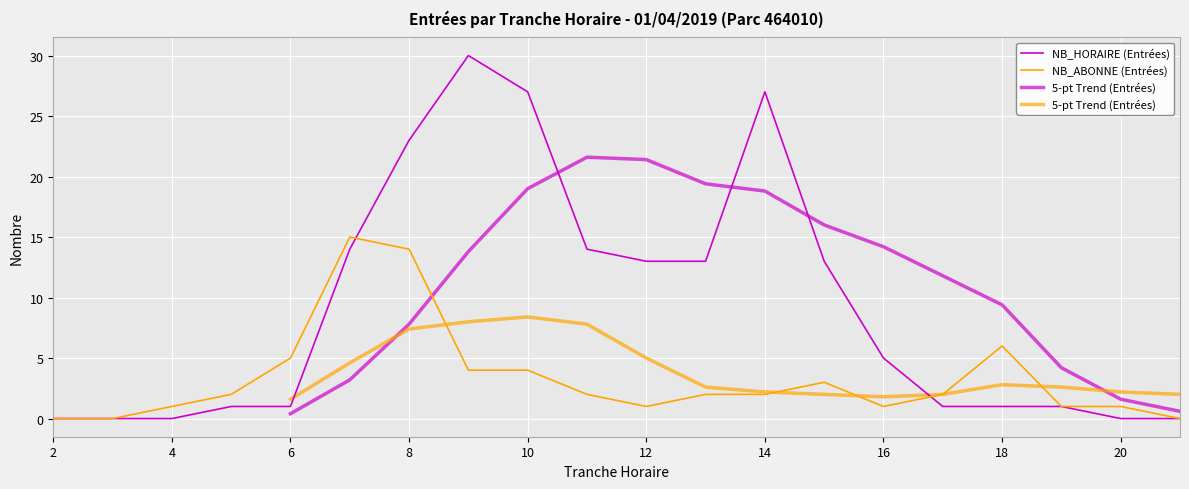

Is it true that NB_ABONNE (Entrées) equals 6 at 18?

True